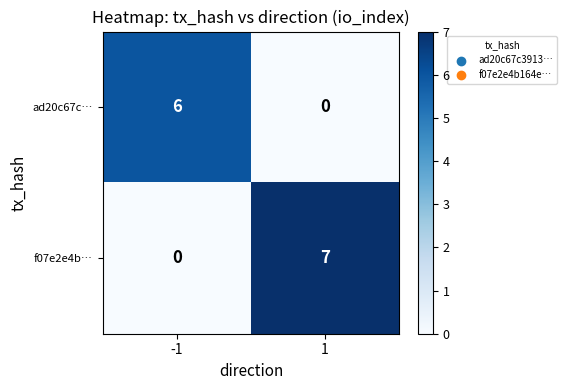

Reading left to right, transcribe all the data shown in this chart.

ad20c67c…: 6	0
f07e2e4b…: 0	7